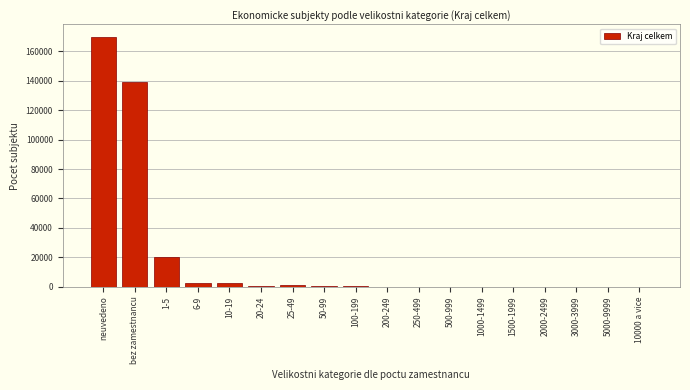

True or false: the data shows 81724 at bez zamestnancu.

False